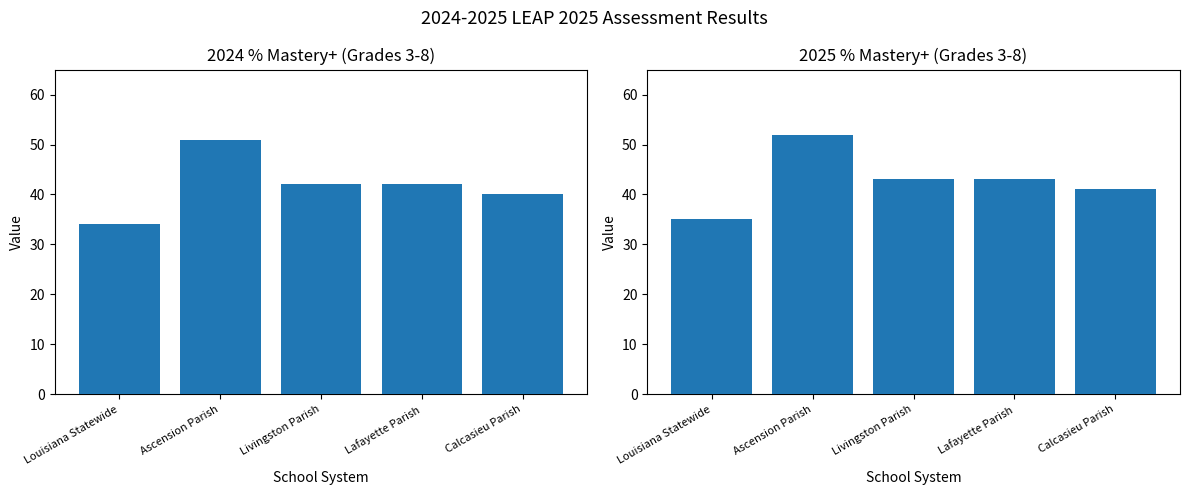

Rank the series by their maximum value, from lowest to highest.

2024 % Mastery+ (Grades 3-8), 2025 % Mastery+ (Grades 3-8)